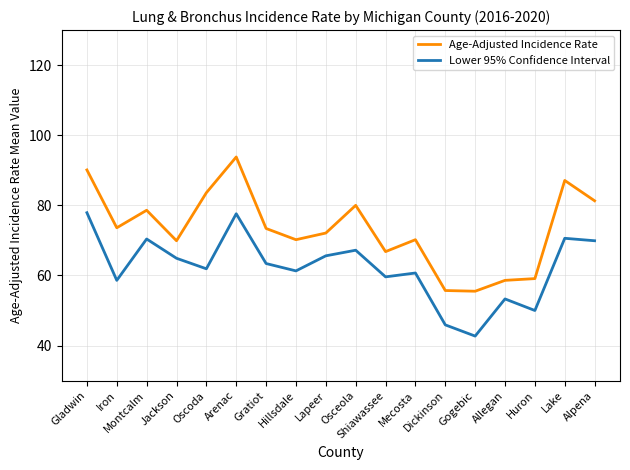

Which series has the largest range (max minus min)?

Age-Adjusted Incidence Rate